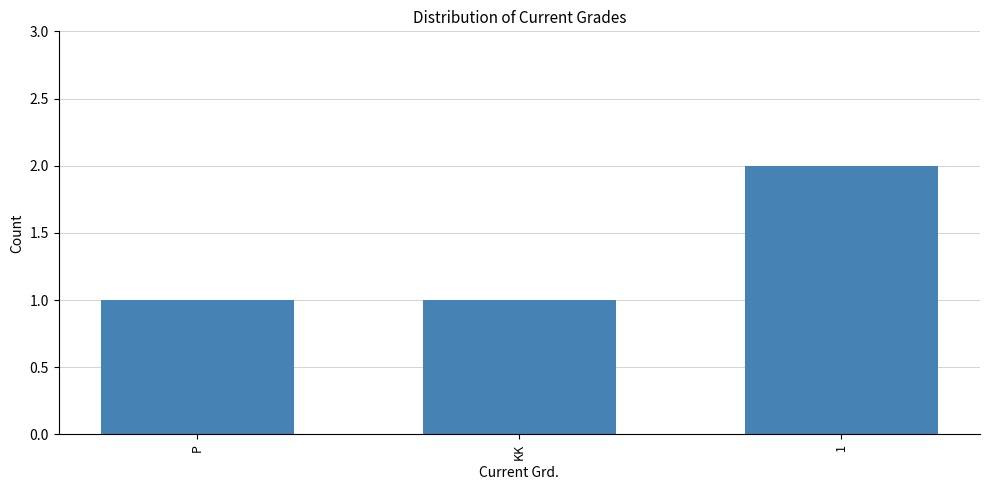

Are the bars grouped side by side (vs. stacked)?

No